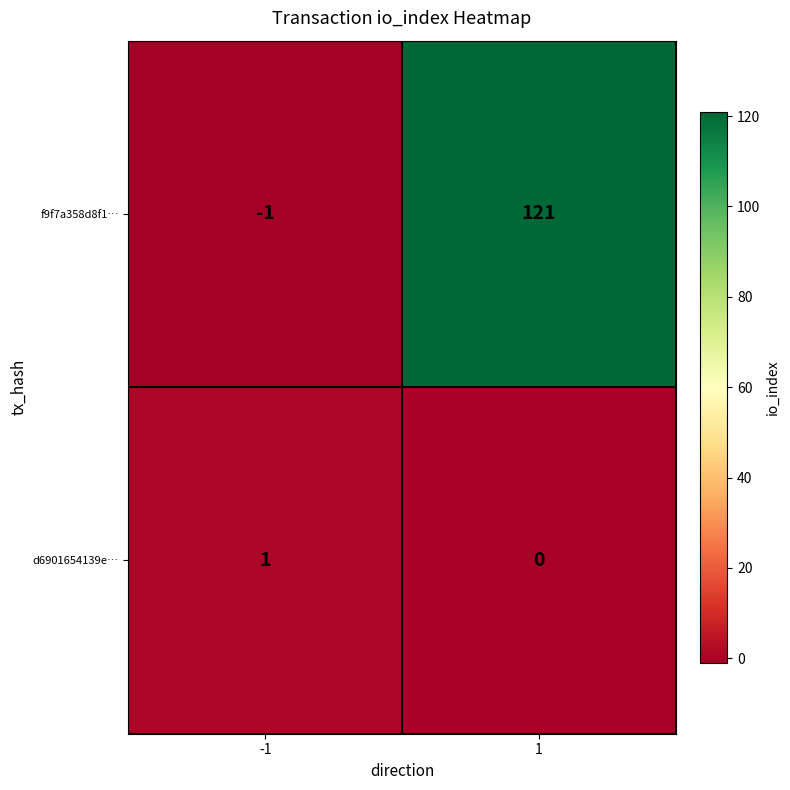

What is the total value across all series at 1?

121